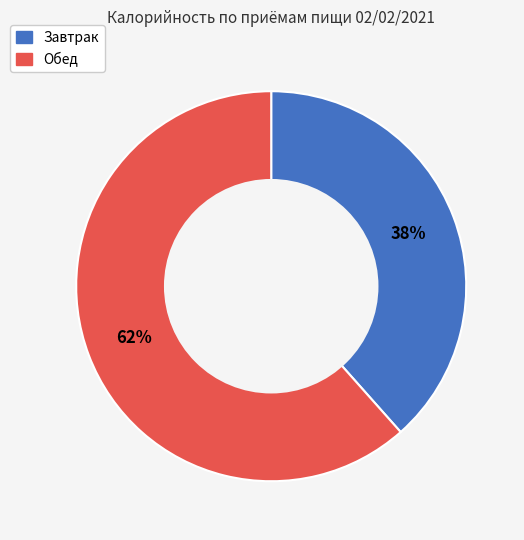

Which category has the smallest portion of the pie?

Завтрак